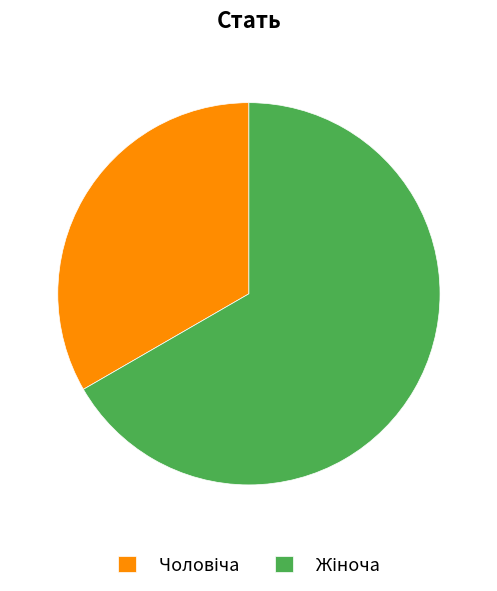

Is there any slice that represents more than half of the pie?

Yes